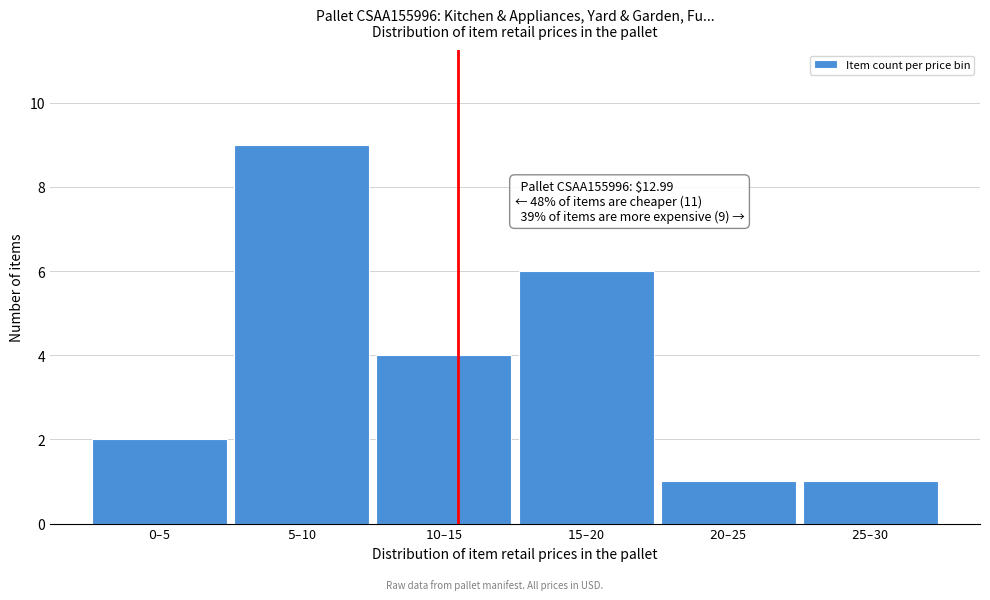

Reading left to right, transcribe all the data shown in this chart.

2	9	4	6	1	1